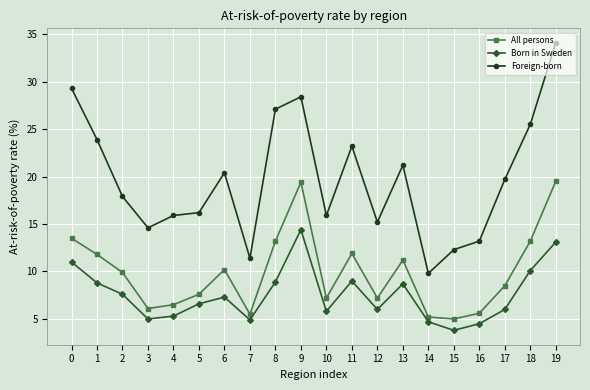

What is the value of the Foreign-born point at the 20th from the left?

34.1